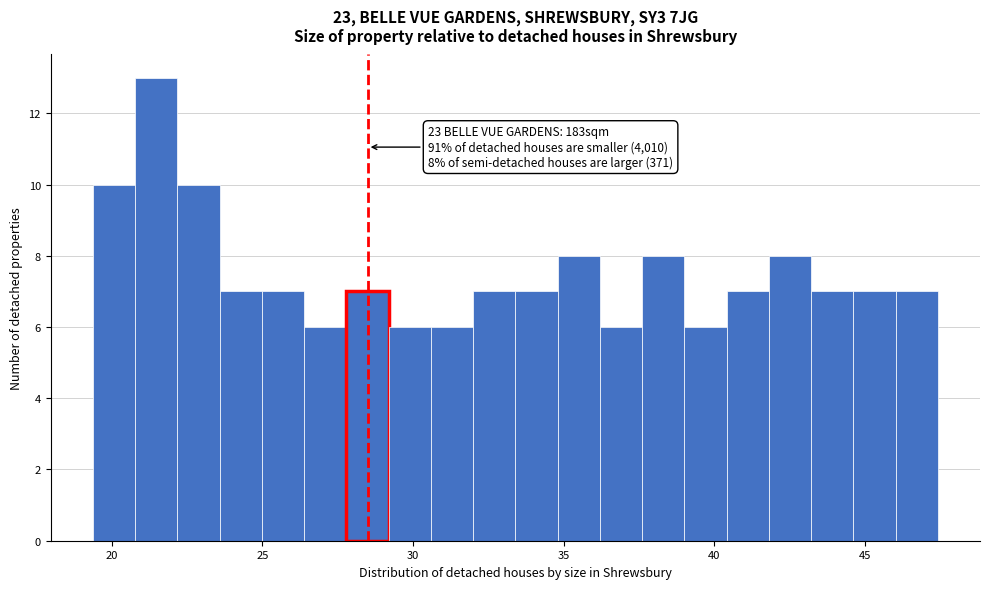

Read against the x-axis, roughly where is the centre of the tallest bar?

21.5